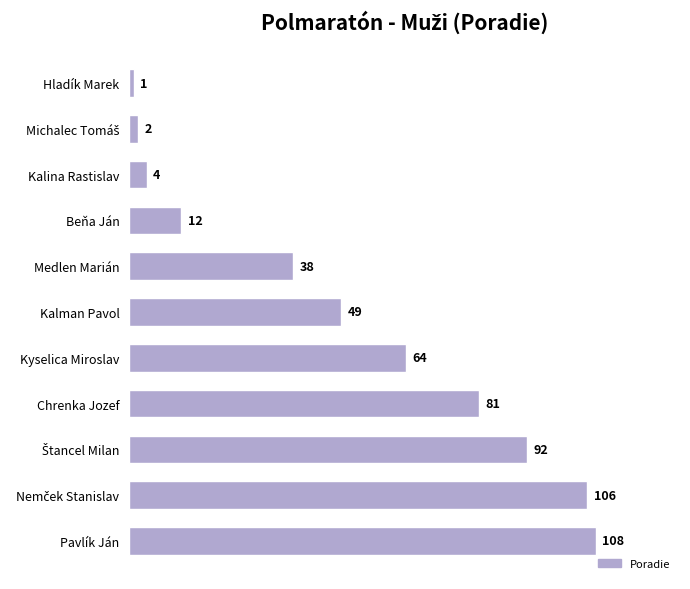

At which category does the chart reach its peak across all series?

Pavlík Ján